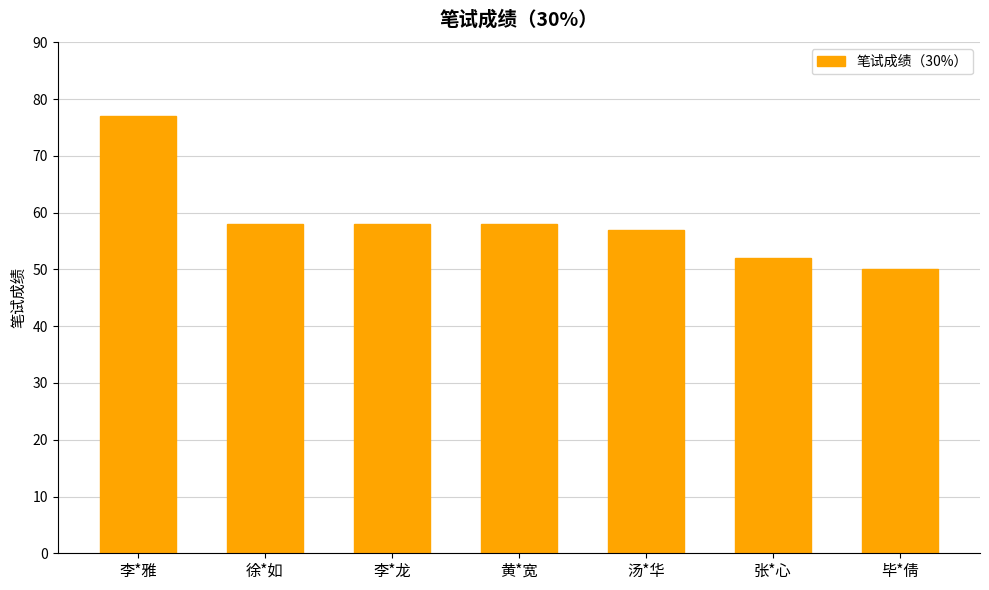

Reading left to right, extract all data points from this chart.

77	58	58	58	57	52	50